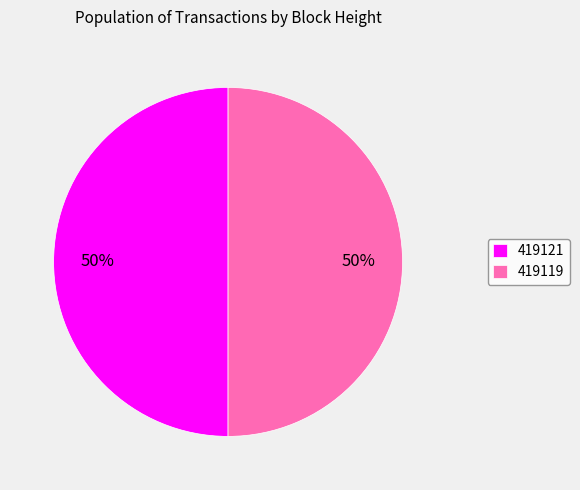

What percentage is the 419119 slice, to the nearest percent?

50%